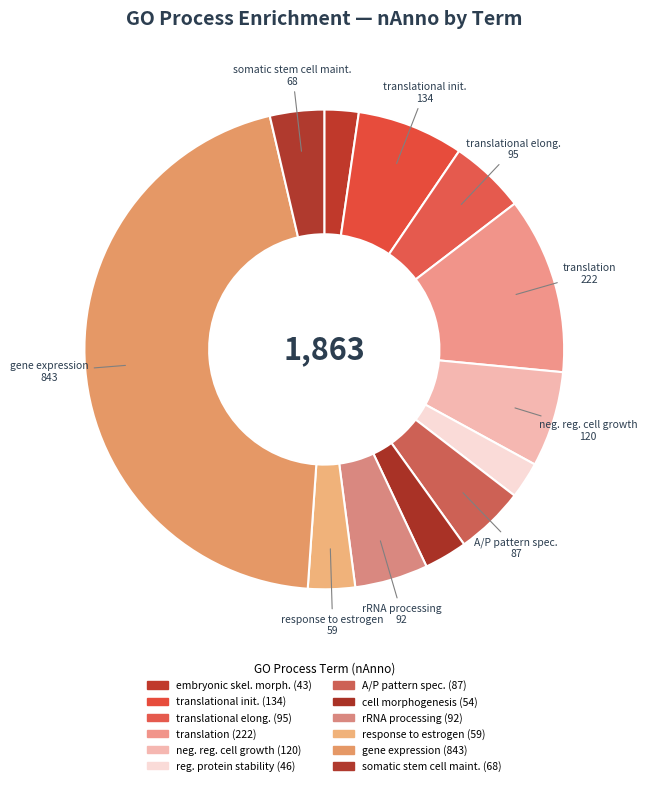

What is the smallest slice in the pie chart?

embryonic skeletal system morphogenesis